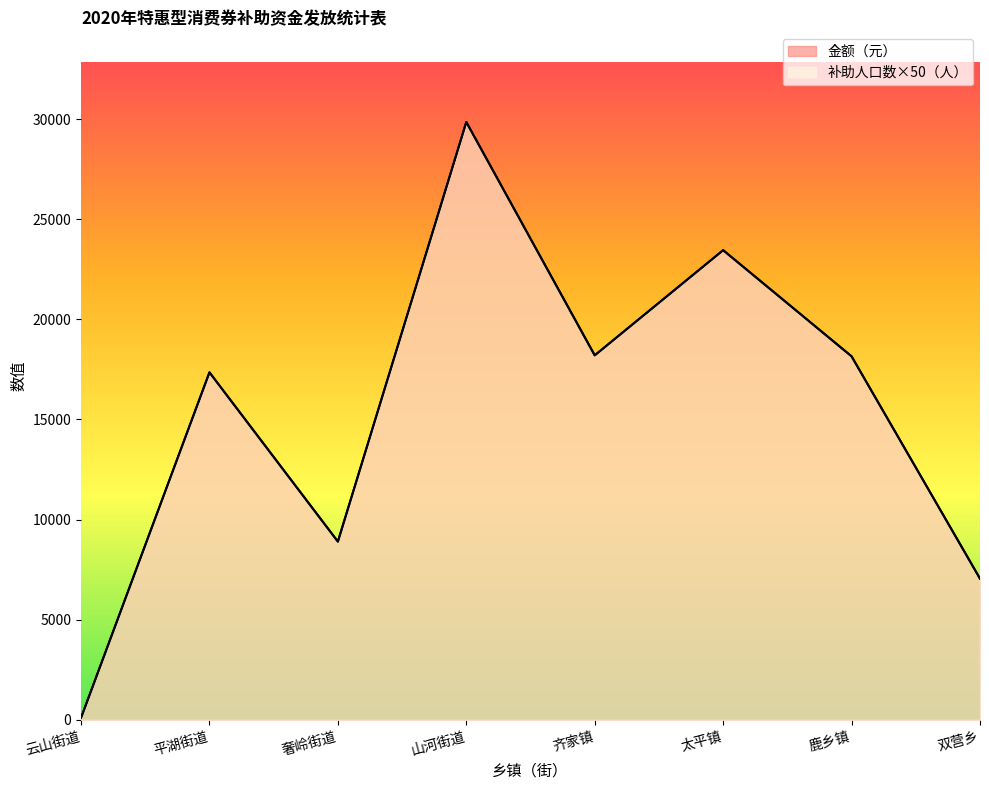

What is the average value of the 补助人口数（人） series?

15381